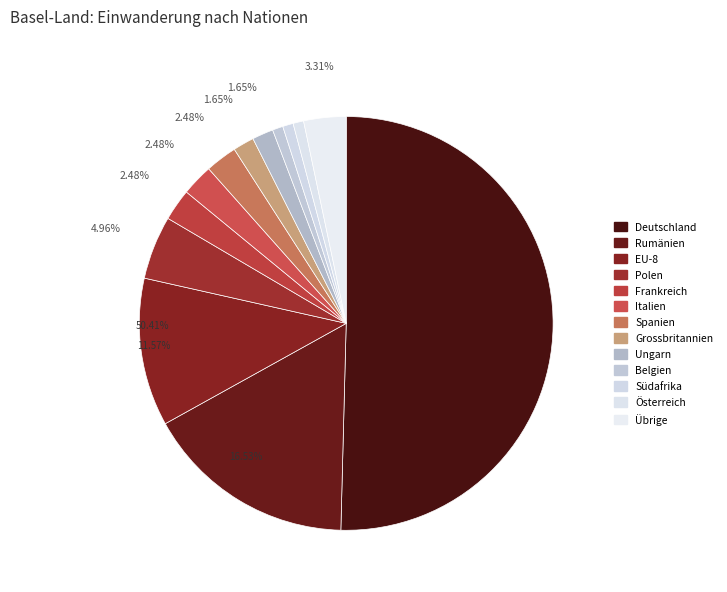

To the nearest percent, what is the combined percentage of Ungarn and Grossbritannien?

3%